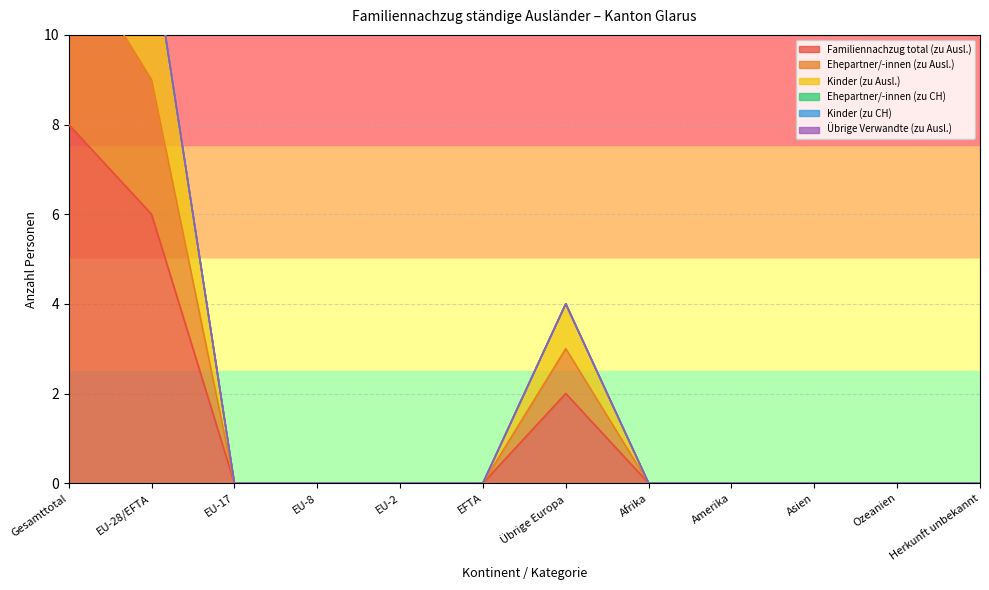

What is the difference between the second highest and second lowest values in the Ehepartner/-innen (zu Ausl.) series?

6